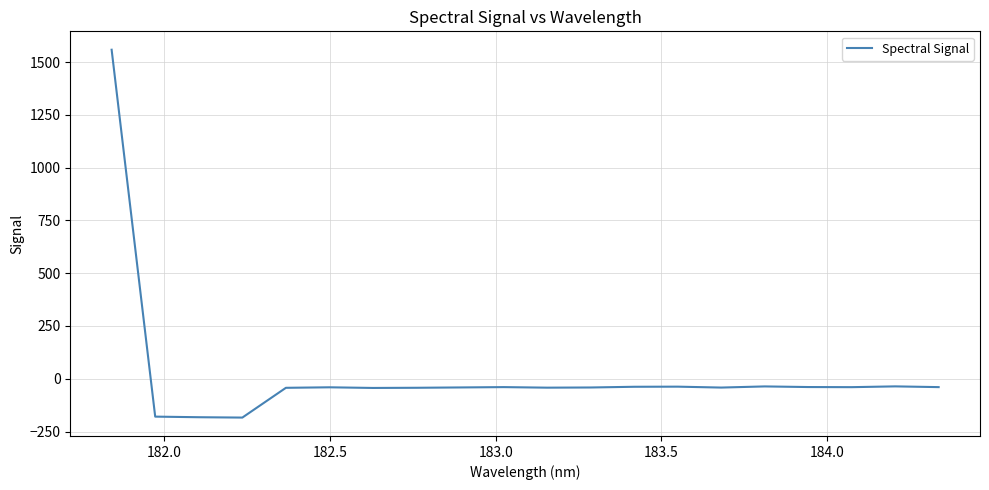

What is the difference between the maximum and minimum values?

1743.0